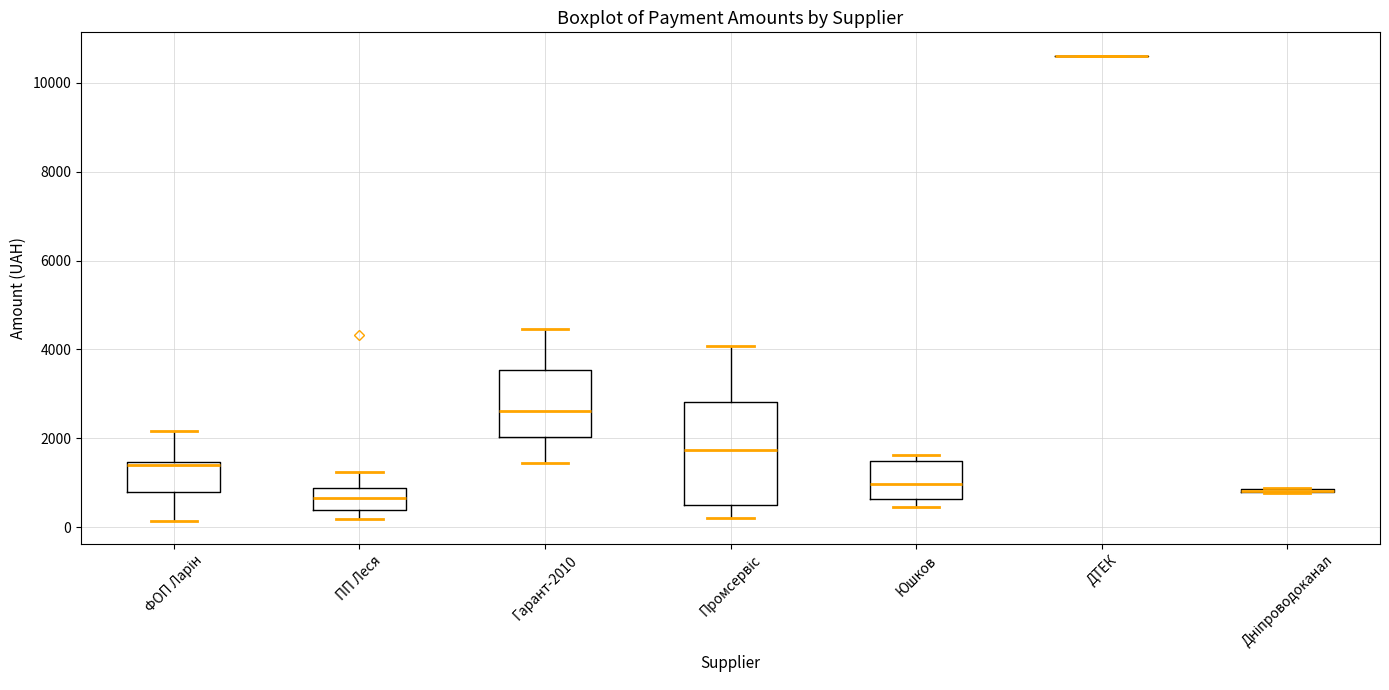

Reading left to right, read every box against the y-axis: the position of its median line, the range the box covers, and the ends of its whiskers. The values are not printed on the chart, so give them approximately, as read against the axis.

ФОП Ларін: median 1400 (just below the box's upper edge), box 800 to 1400, whiskers 200 to 2200
ПП Леся: median 600, box 400 to 800, whiskers 200 to 1200
Гарант-2010: median 2600, box 2000 to 3600, whiskers 1400 to 4400
Промсервіс: median 1800, box 400 to 2800, whiskers 200 to 4000
Юшков: median 1000, box 600 to 1400, whiskers 400 to 1600
ДТЕК: box collapsed to a line at 10600, whiskers 10600 to 10600
Дніпроводоканал: box collapsed to a line at 800, whiskers 800 to 800